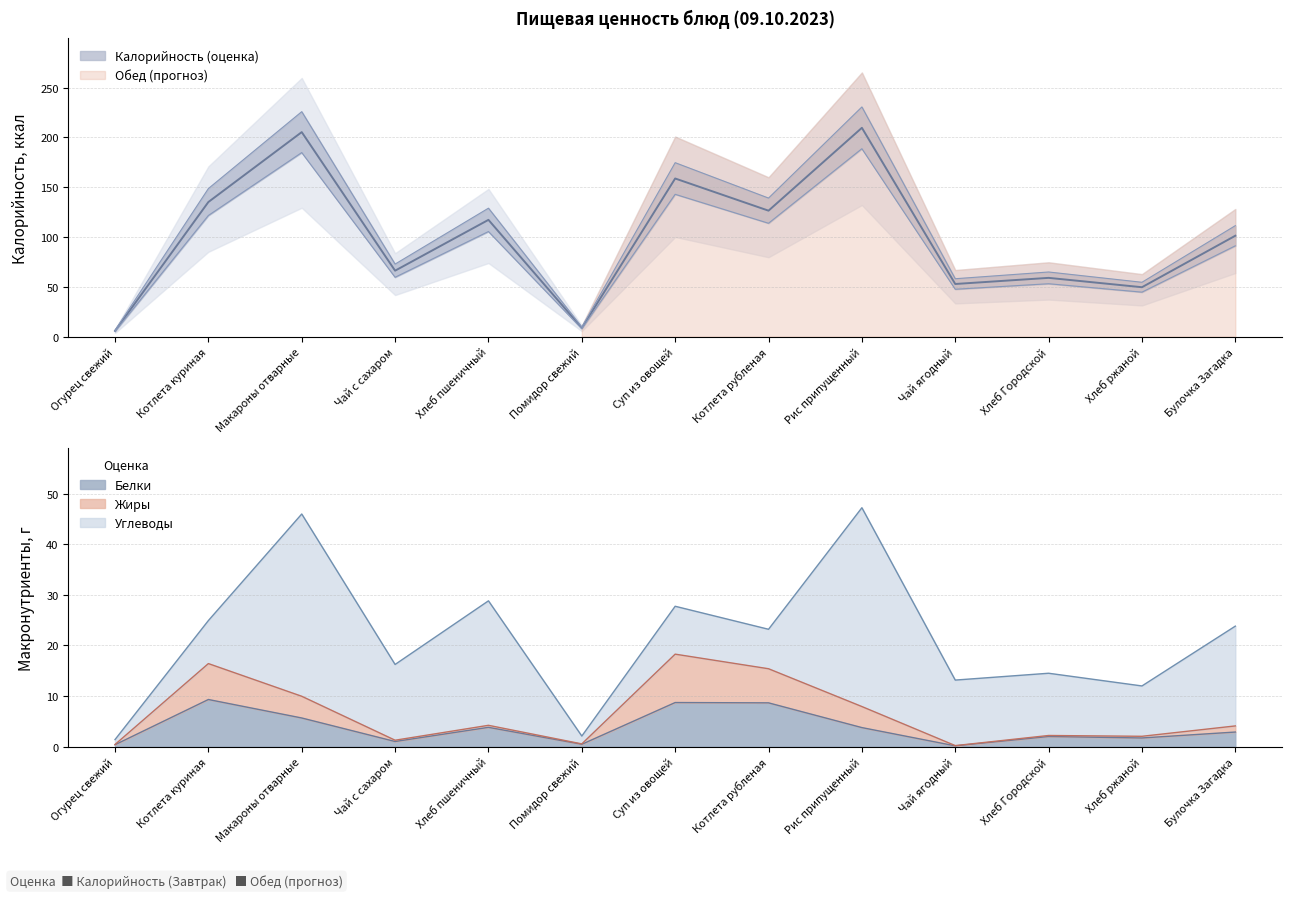

True or false: Белки and Калорийность cross at least once.

False